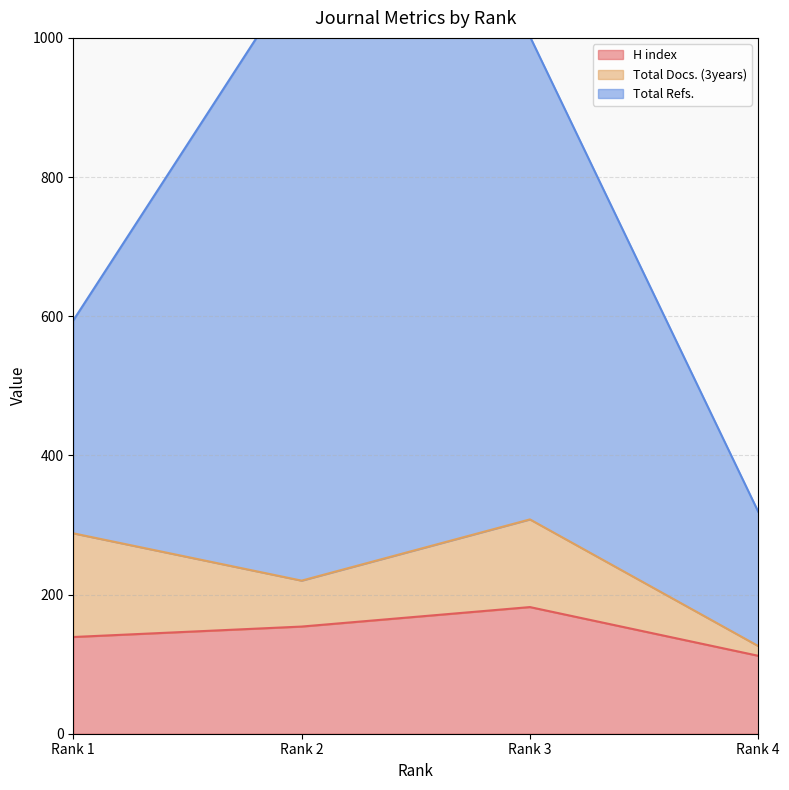

True or false: Total Docs. (3years) and H index cross at least once.

True